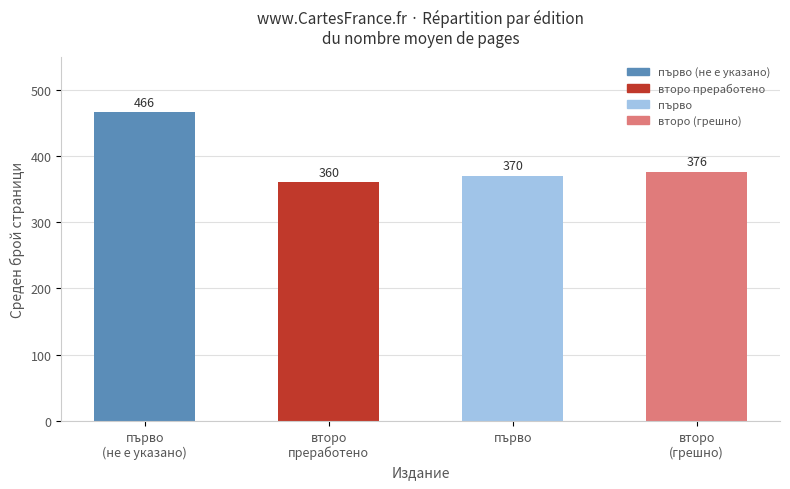

Rank the categories by value from highest to lowest.

първо
(не е указано), второ
(грешно), първо, второ
преработено